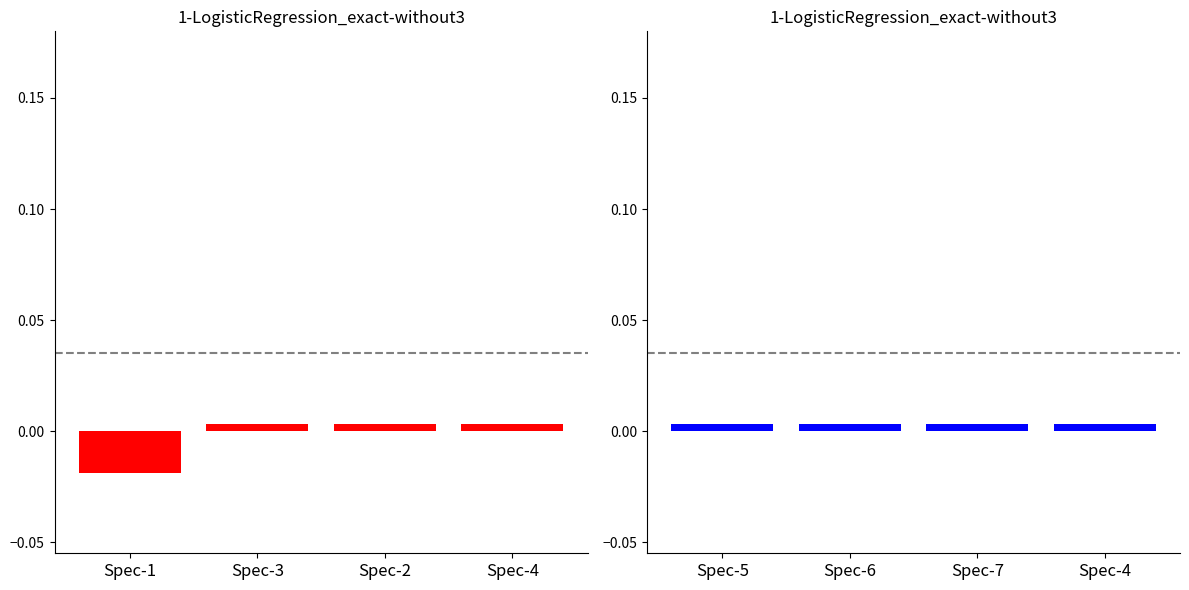

Which label corresponds to the largest value in the chart?

Spec-4